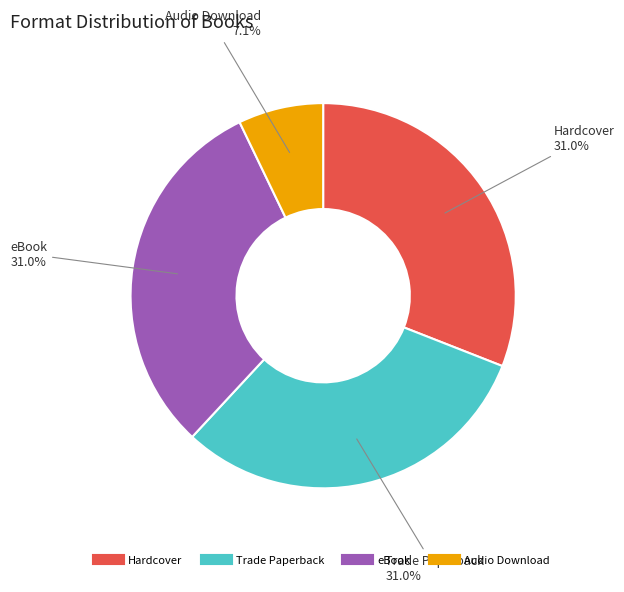

How many segments does this pie chart have?

4